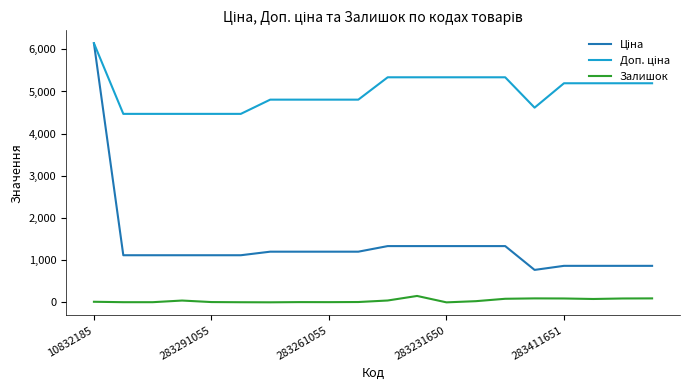

What is the highest value of the Залишок series?

152.0